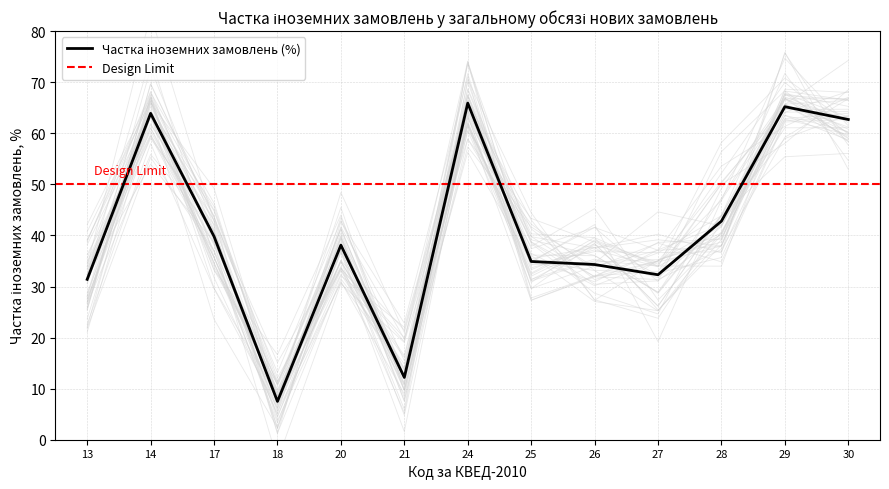

What is the value of the 9th point from the left?

34.3